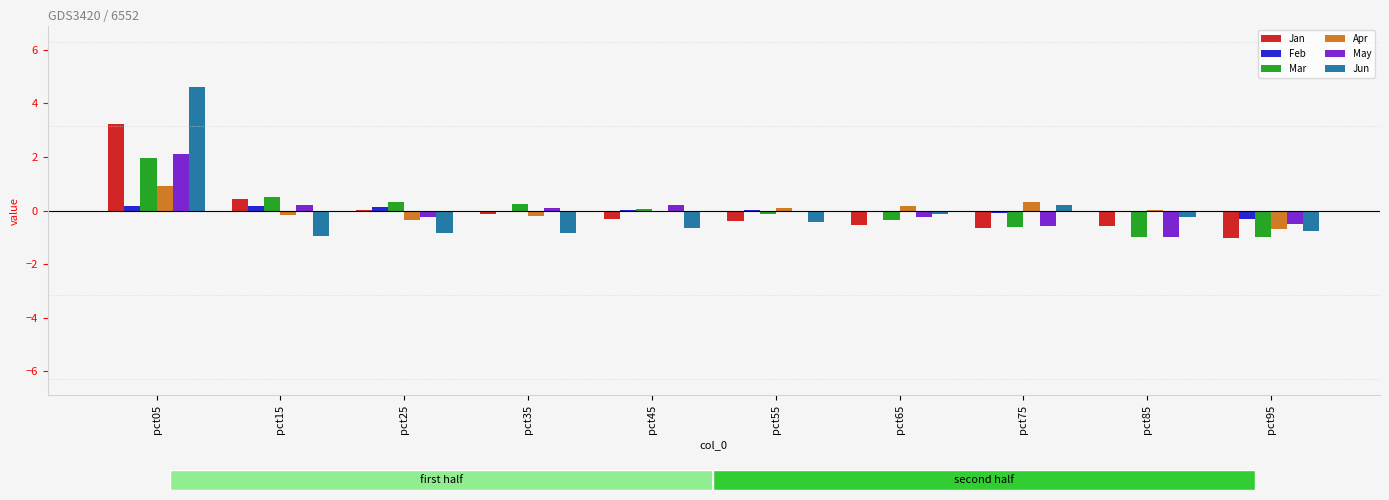

Which series has the largest range (max minus min)?

Jun